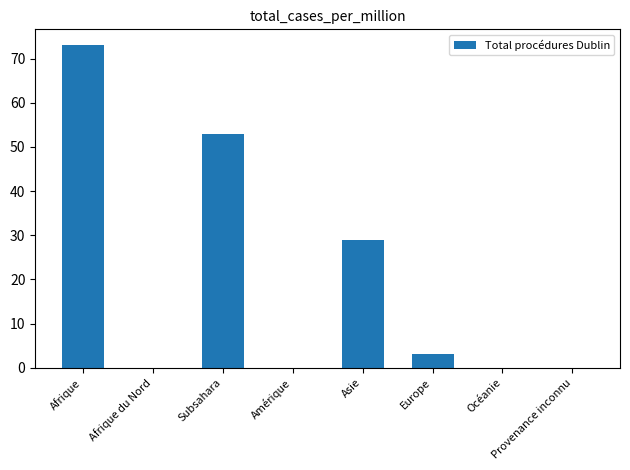

What is the maximum value shown in the chart?

73